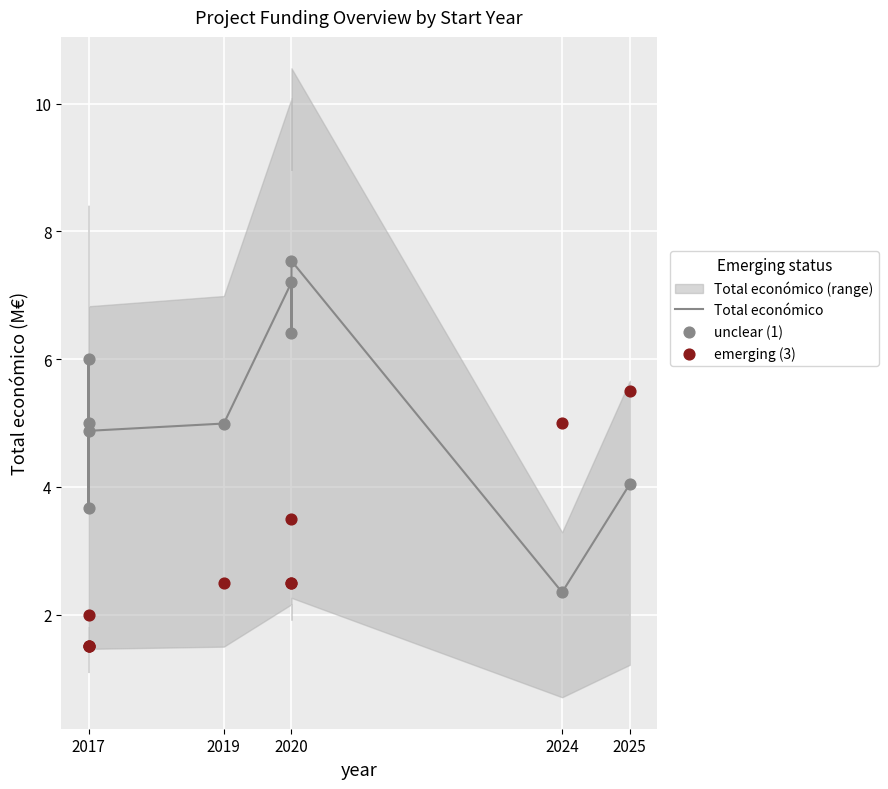

Which series reaches the minimum Y coordinate?

emerging (3)